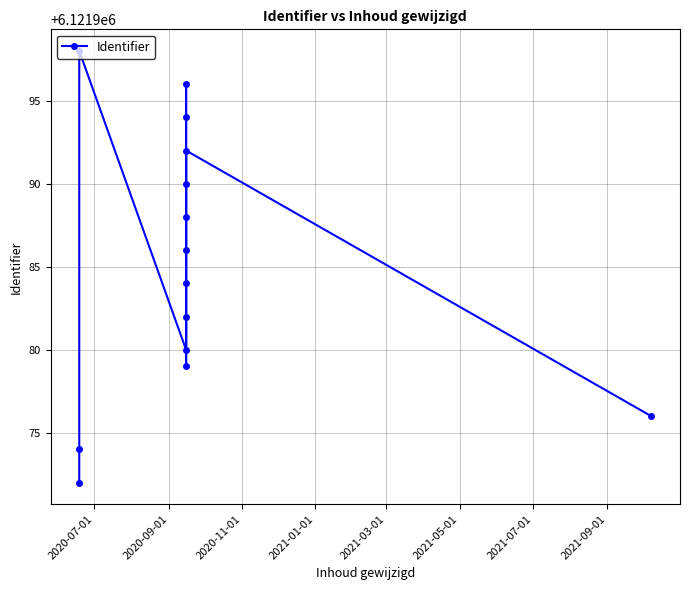

How many data points are less than 6121986?

7